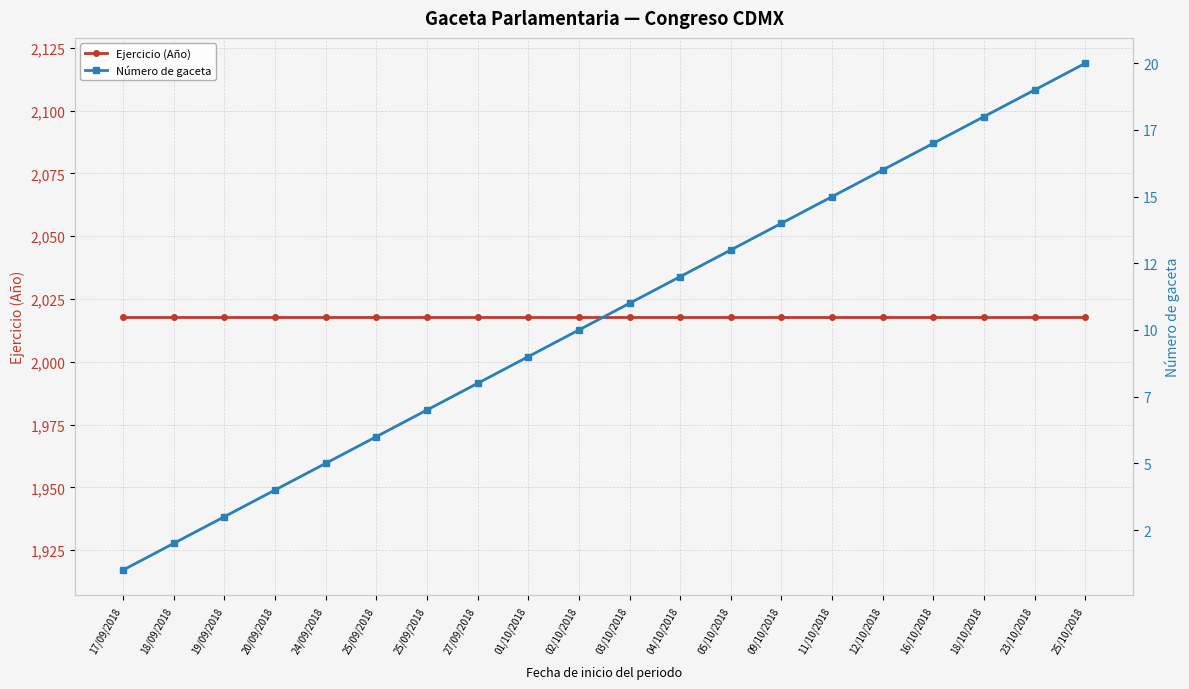

What is the minimum value for Número de gaceta?

1